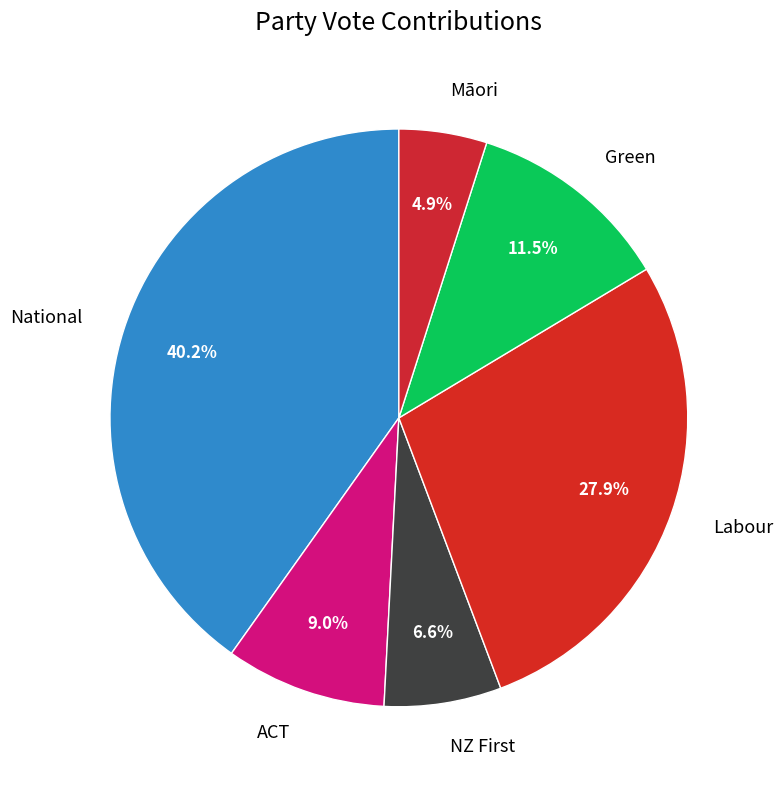

What is the largest slice in the pie chart?

National